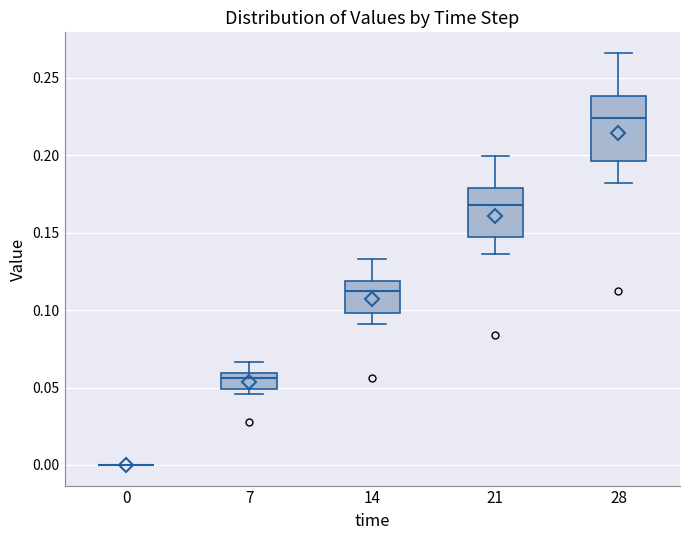

Comparing the boxes themselves (not the whiskers), which one is the tallest?

28